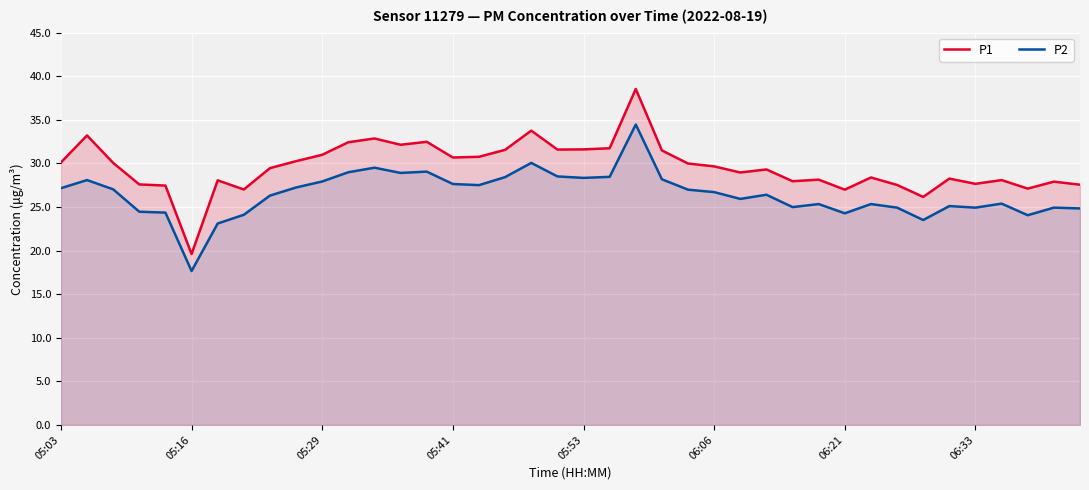

Reading left to right, extract all data points from this chart.

P1: 30.1	33.2	30.1	27.6	27.4	19.6	28.1	27.0	29.4	30.2	31.0	32.4	32.9	32.1	32.5	30.7	30.8	31.6	33.8	31.6	31.6	31.7	38.5	31.5	30.0	29.6	28.9	29.3	27.9	28.1	27.0	28.4	27.5	26.1	28.2	27.6	28.1	27.1	27.9	27.6
P2: 27.1	28.1	27.0	24.4	24.4	17.6	23.1	24.1	26.3	27.2	27.9	29.0	29.5	28.9	29.1	27.6	27.5	28.4	30.1	28.5	28.3	28.4	34.5	28.2	27.0	26.7	25.9	26.4	25.0	25.3	24.3	25.3	24.9	23.5	25.1	24.9	25.4	24.1	24.9	24.8